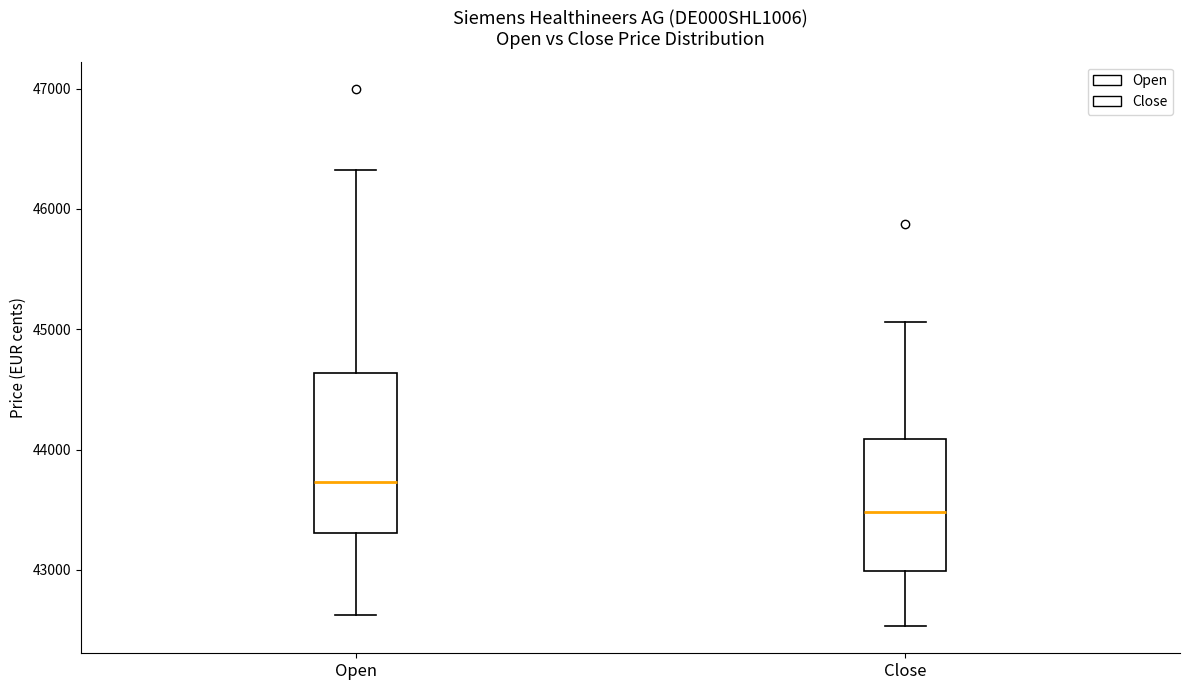

Which box's median line is the lowest?

Close